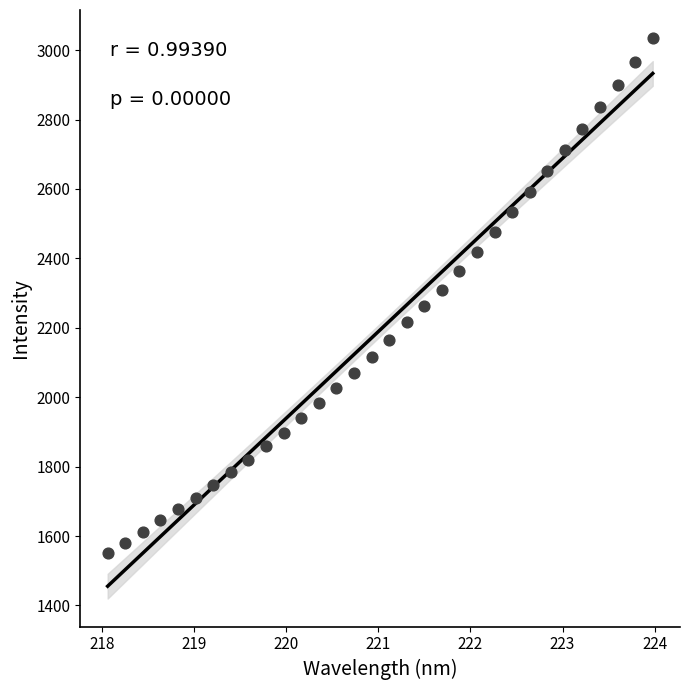

What is the range of X values (max minus min)?

5.9